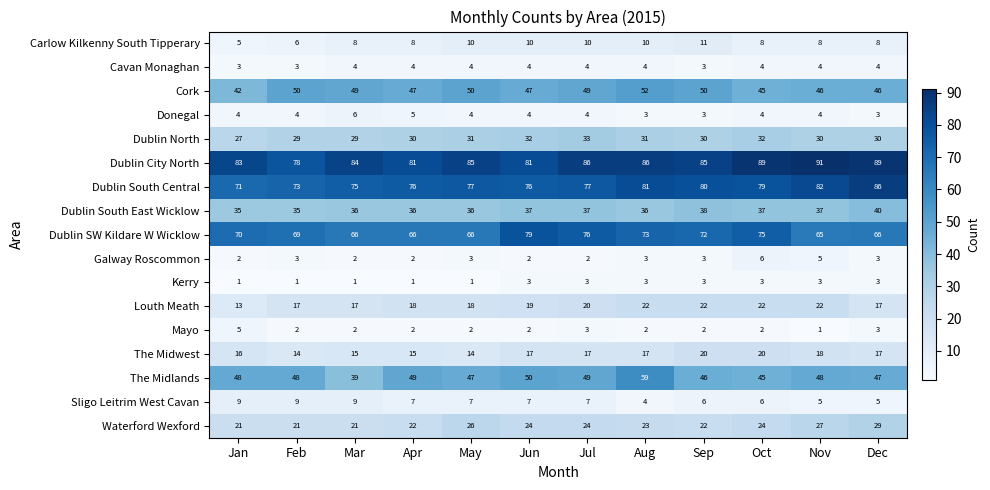

How many Kerry values are between 1 and 3?

12